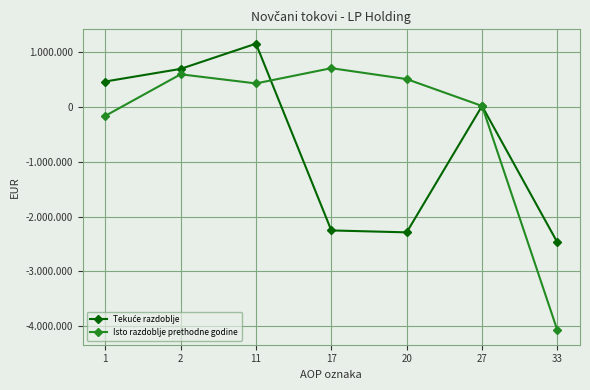

Which series has the largest range (max minus min)?

Isto razdoblje prethodne godine